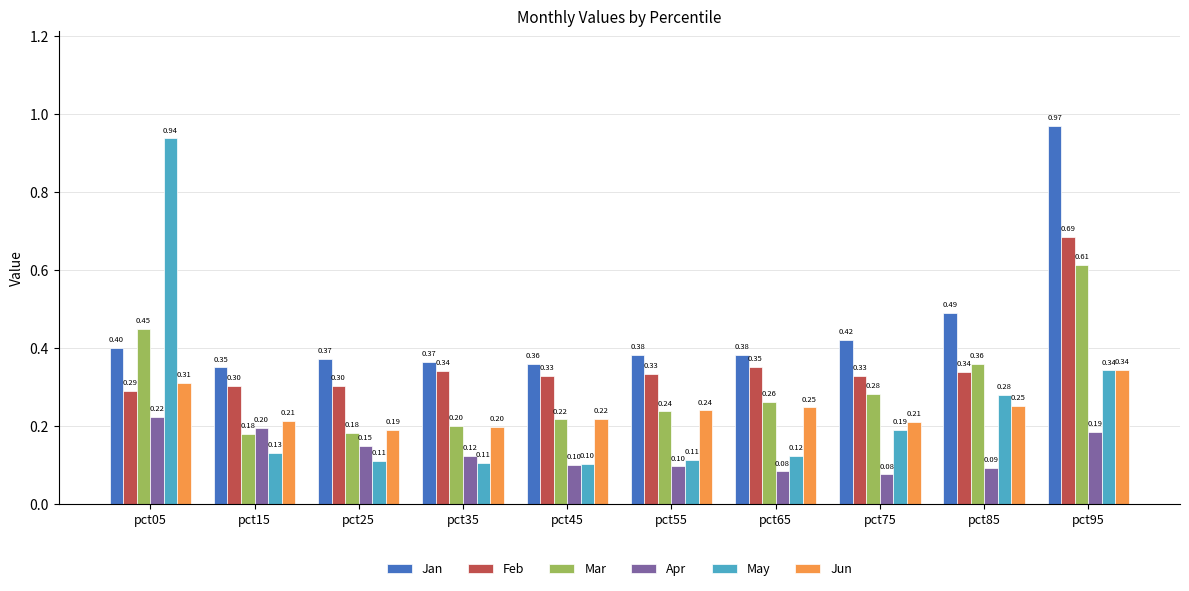

Is the value of Mar at pct55 greater than the value of Feb at pct65?

No